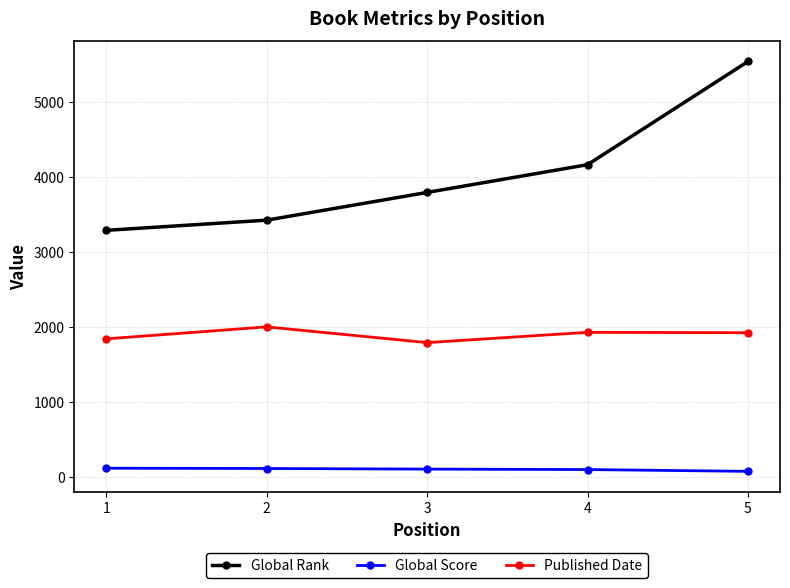

What is the value of the Global Rank point at the 3rd from the left?

3794